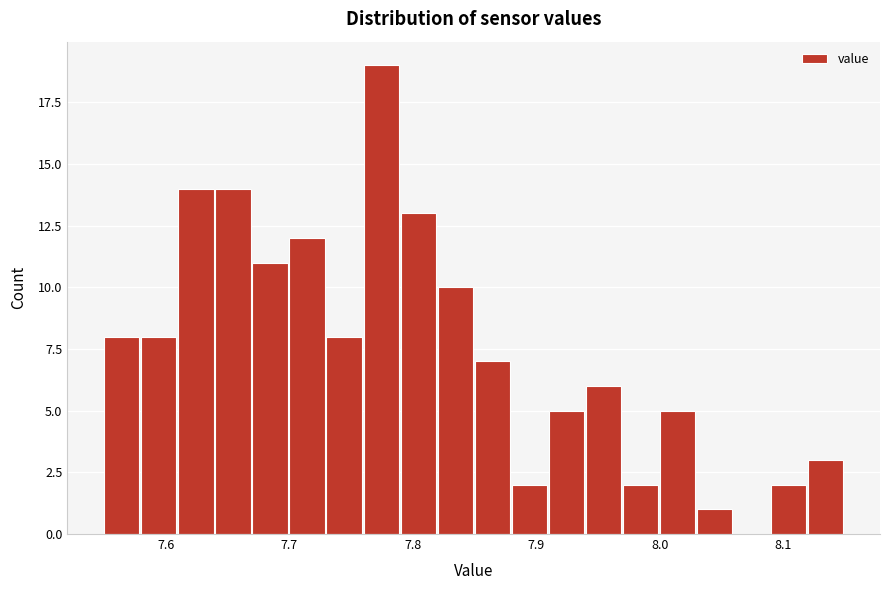

Read against the x-axis, roughly where is the centre of the tallest bar?

7.77